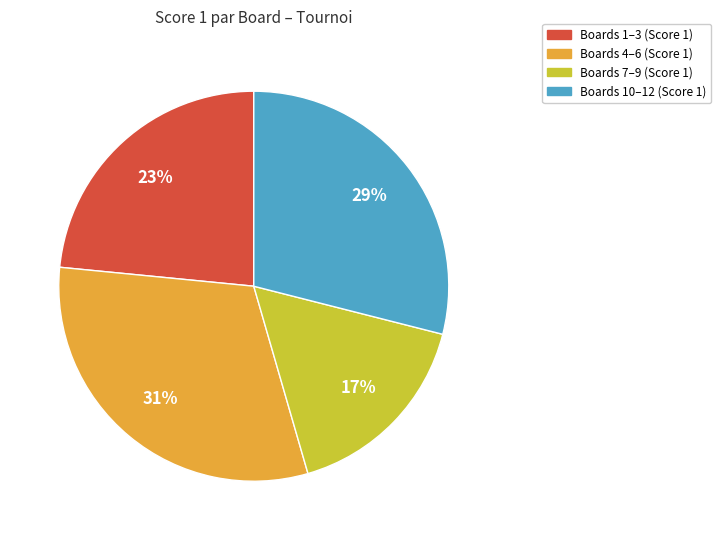

To the nearest percent, what is the difference between the largest and smallest slice percentages?

14%